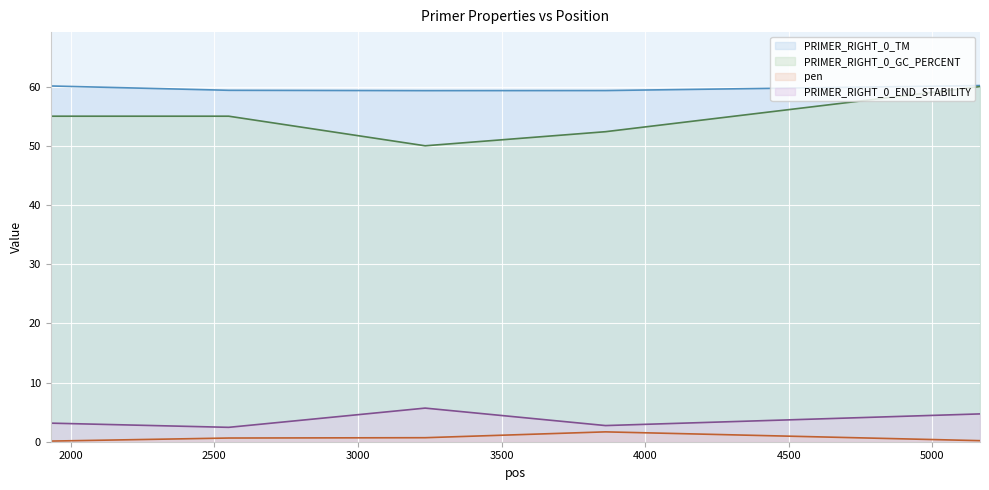

True or false: pen has a value of 1.7 at 3862.

True